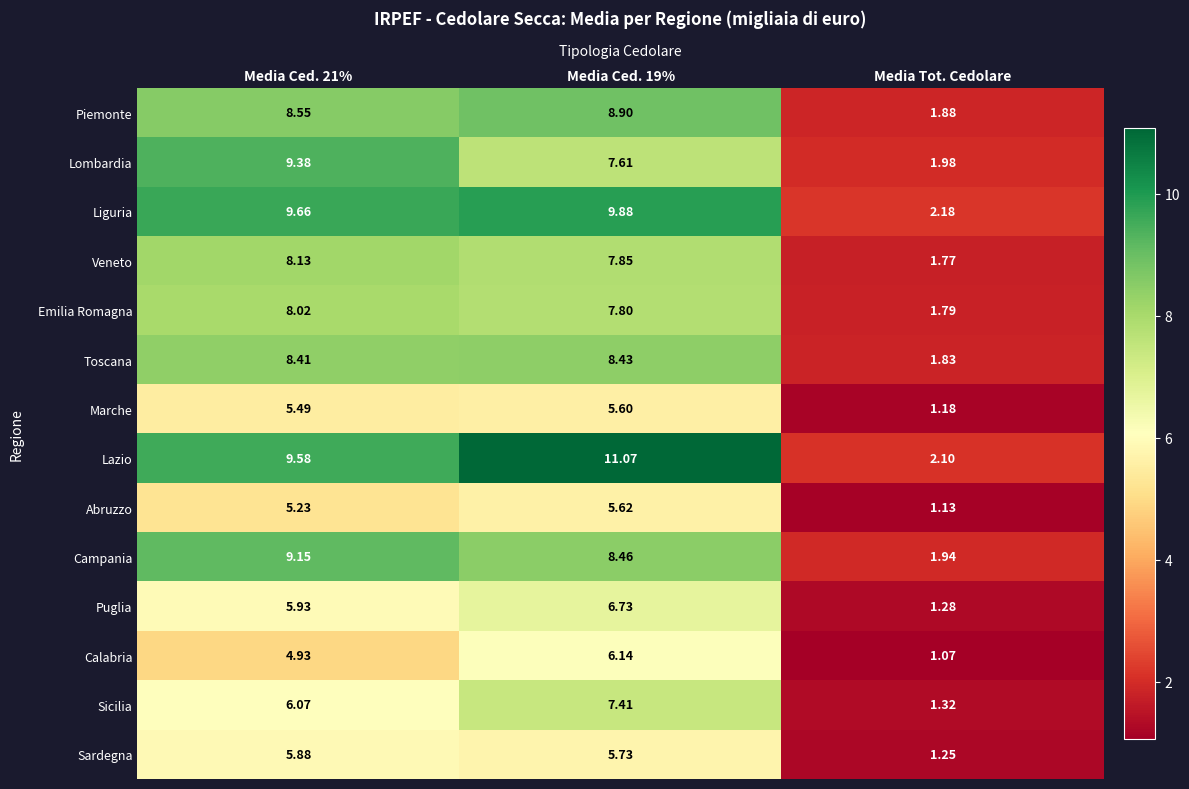

Rank the series by their maximum value, from lowest to highest.

Marche, Abruzzo, Sardegna, Calabria, Puglia, Sicilia, Emilia Romagna, Veneto, Toscana, Piemonte, Campania, Lombardia, Liguria, Lazio